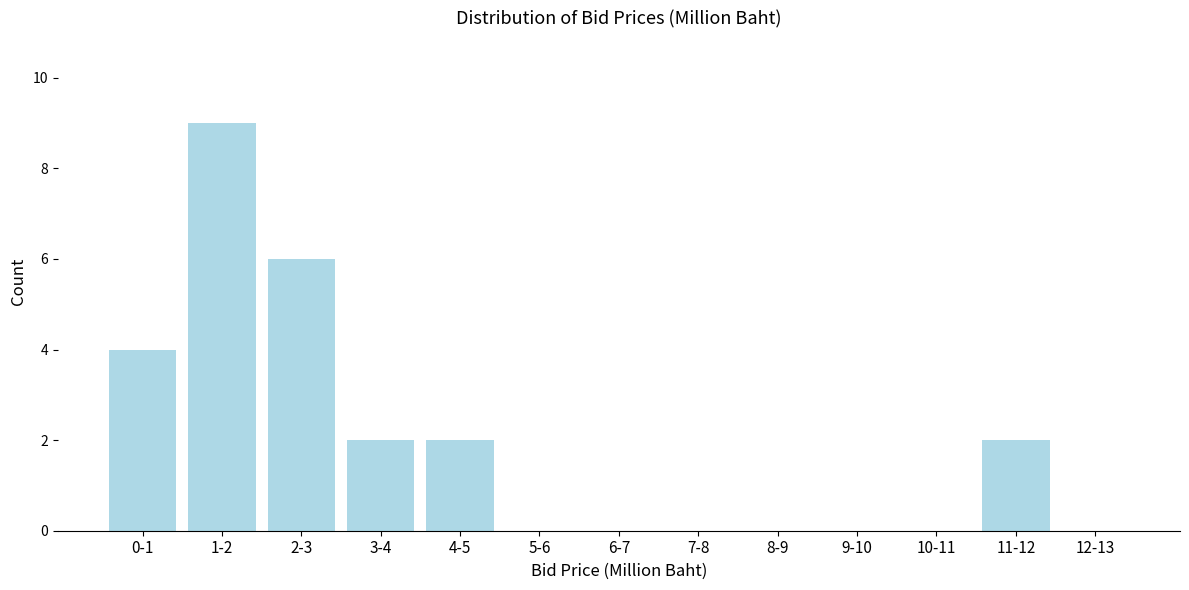

Reading right to left, list all the values displayed in this chart.

12-13=0	11-12=2	10-11=0	9-10=0	8-9=0	7-8=0	6-7=0	5-6=0	4-5=2	3-4=2	2-3=6	1-2=9	0-1=4